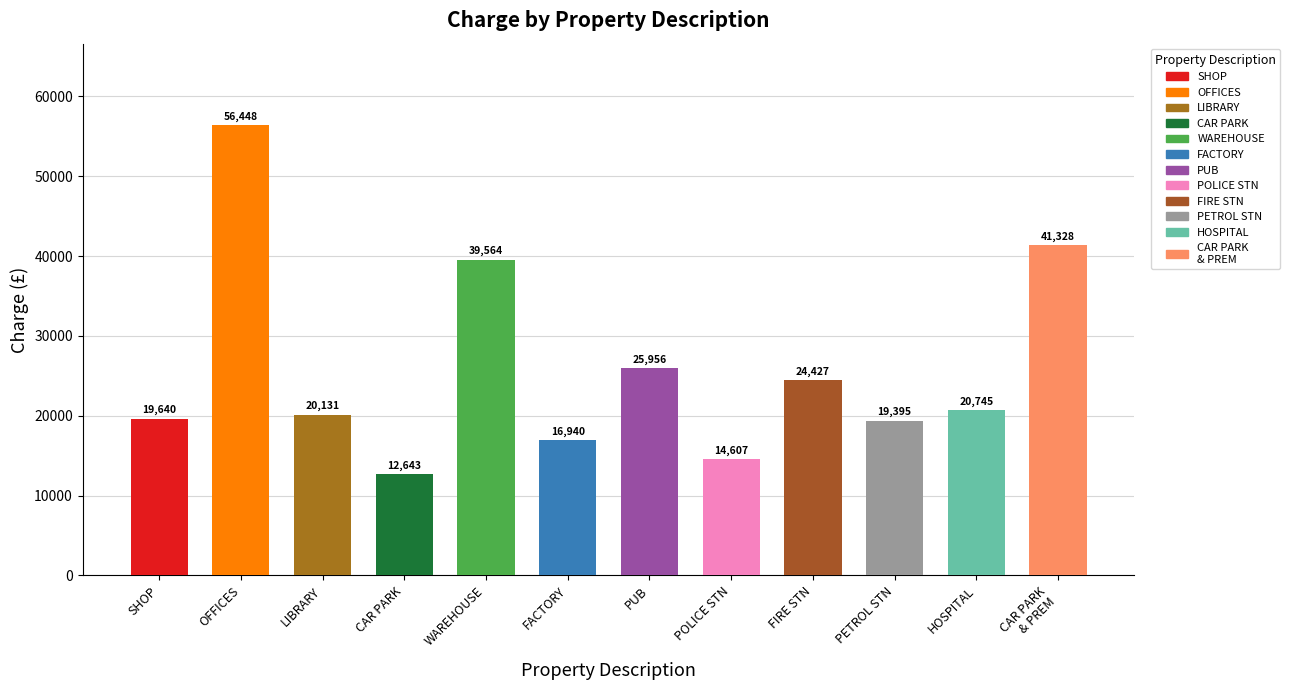

What is the change in value from FIRE STATION & PREMISES to PETROL FILLING STATION & PREMISES?

-5032